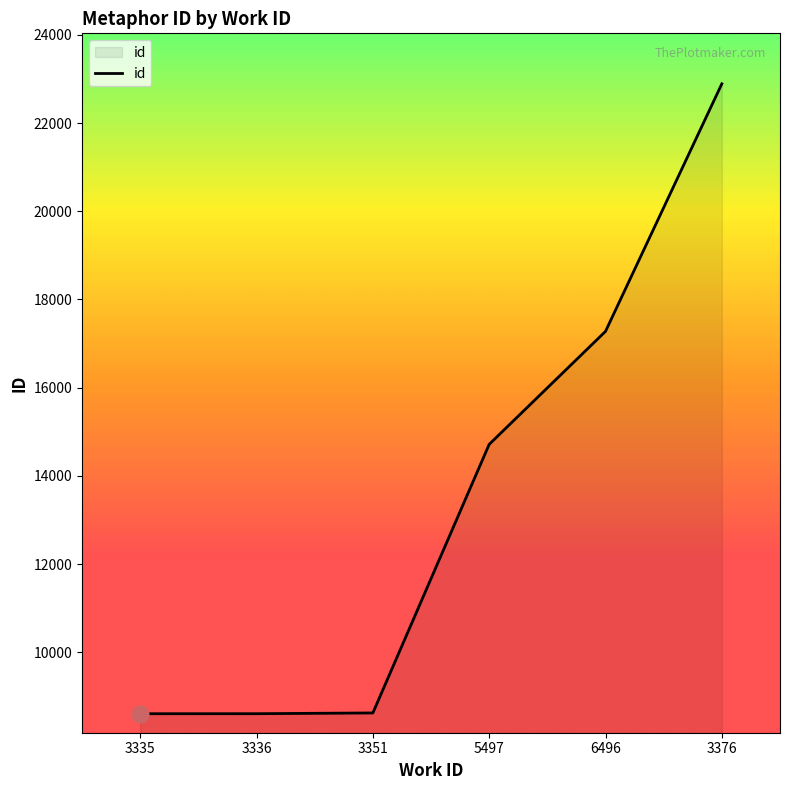

The value at 6496 is 17276. True or false?

True